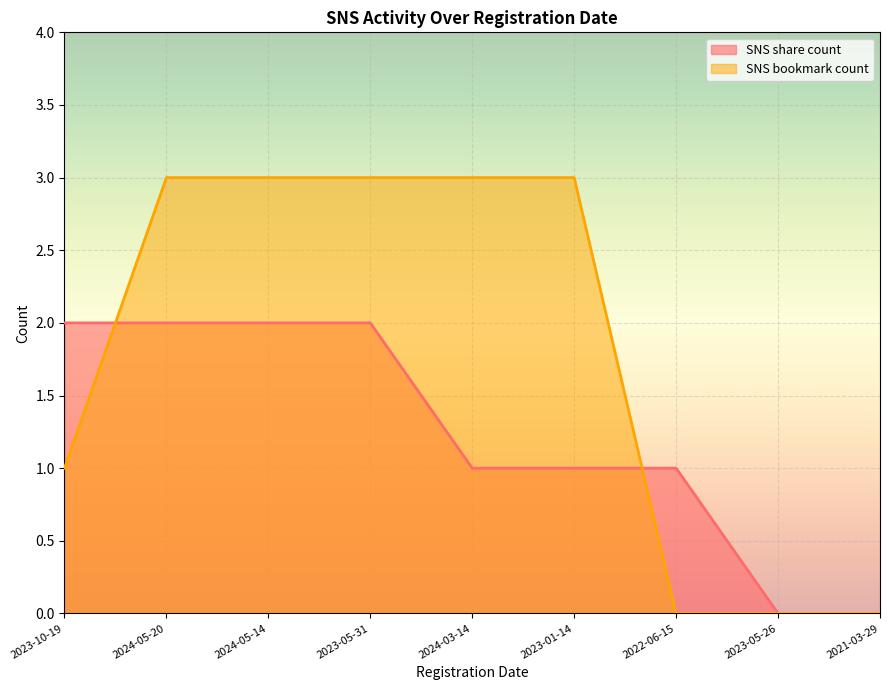

At which category does the chart reach its peak across all series?

2024-05-20